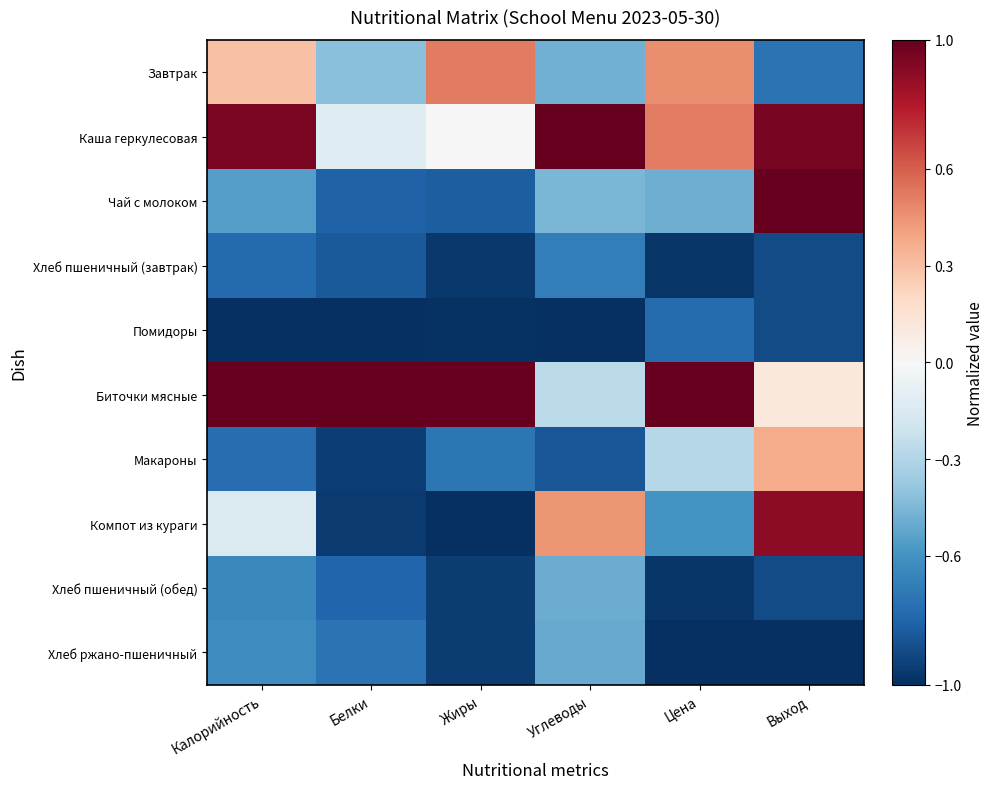

What is the spread (max minus min) of values at Цена?

2.0